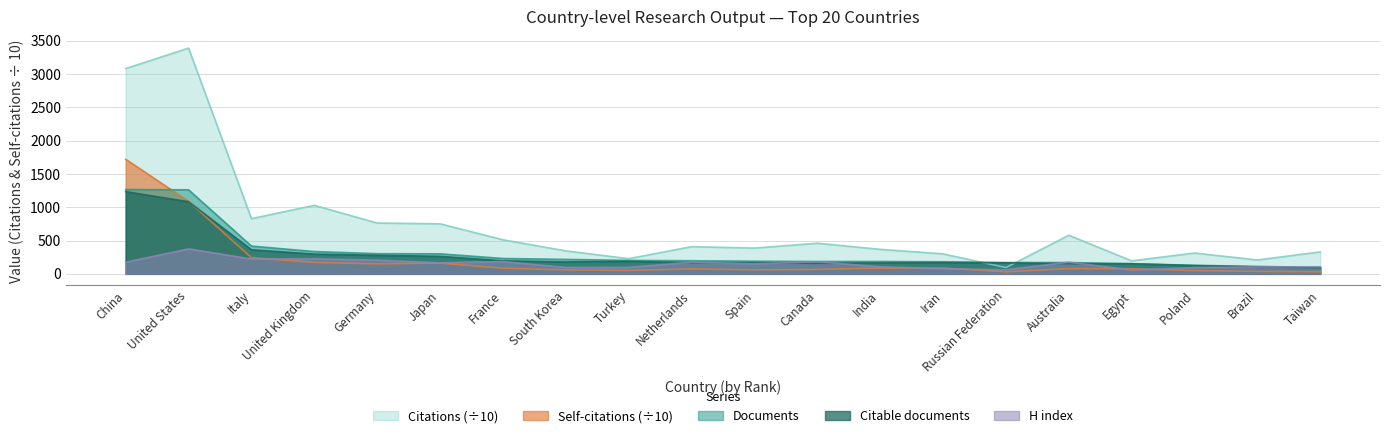

What is the value of the Citations point at the 18th from the left?

312.5